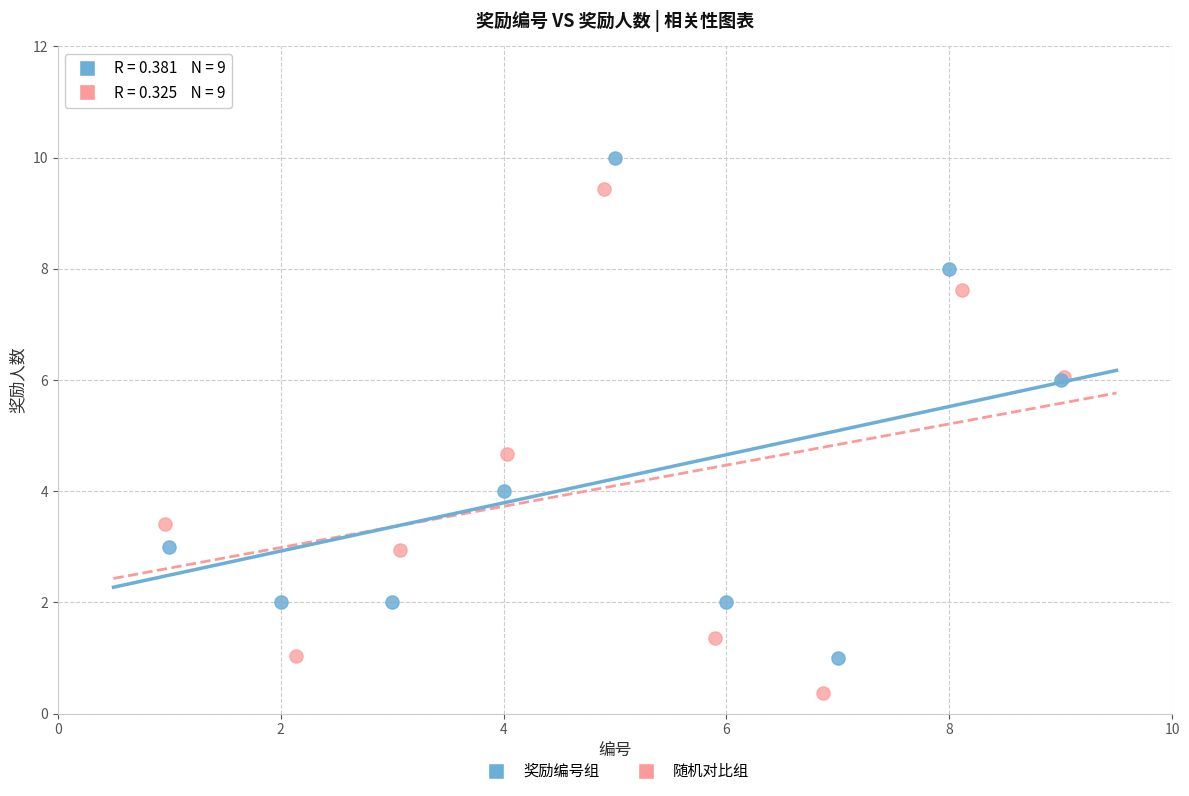

Which series reaches the minimum Y coordinate?

随机对比组